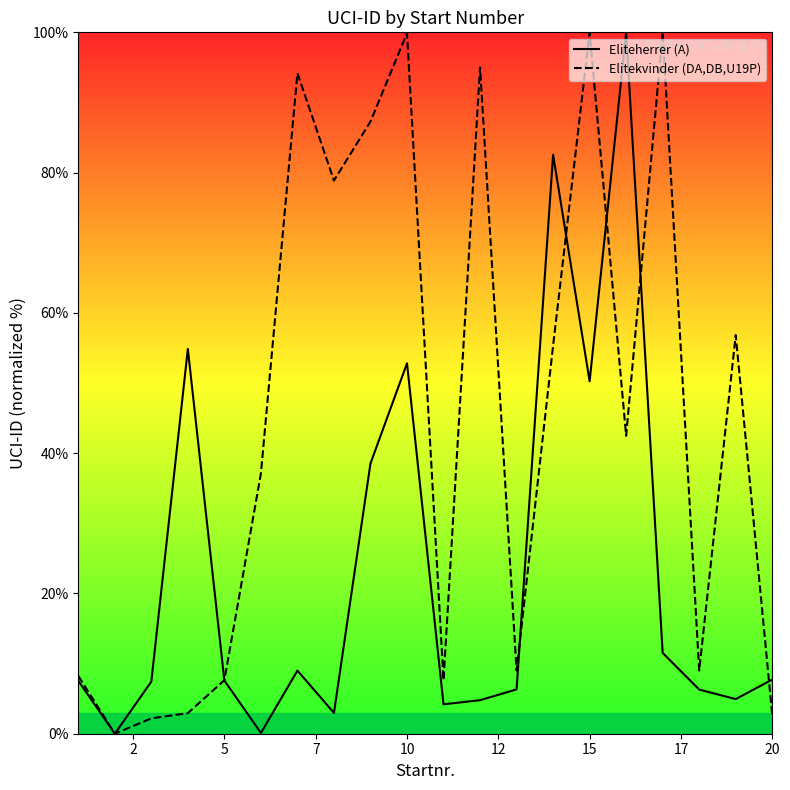

Which series has the largest range (max minus min)?

Eliteherrer (A)